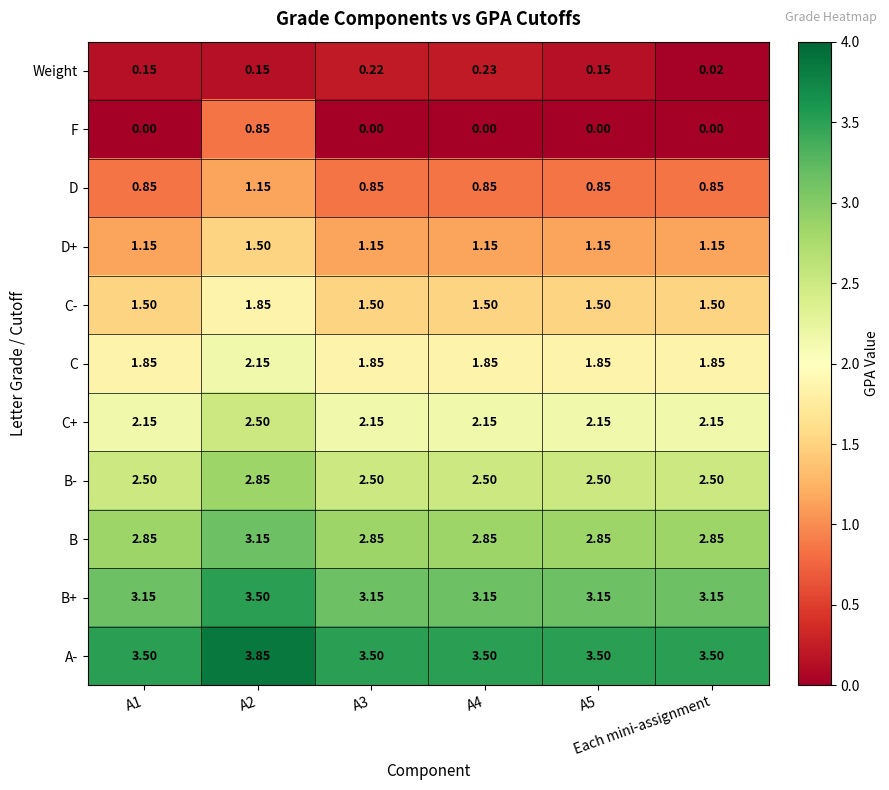

Which series has the largest total across all categories?

A-